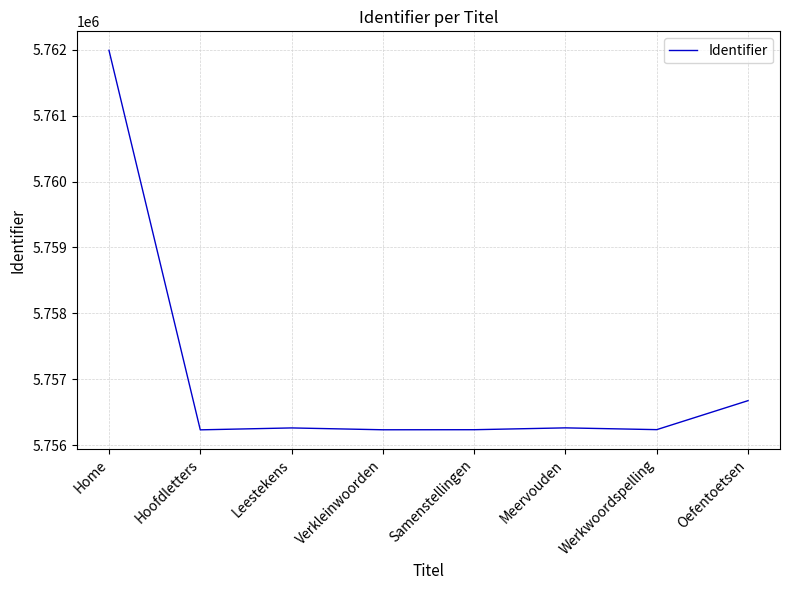

Which has a higher value, Oefentoetsen or Leestekens?

Oefentoetsen